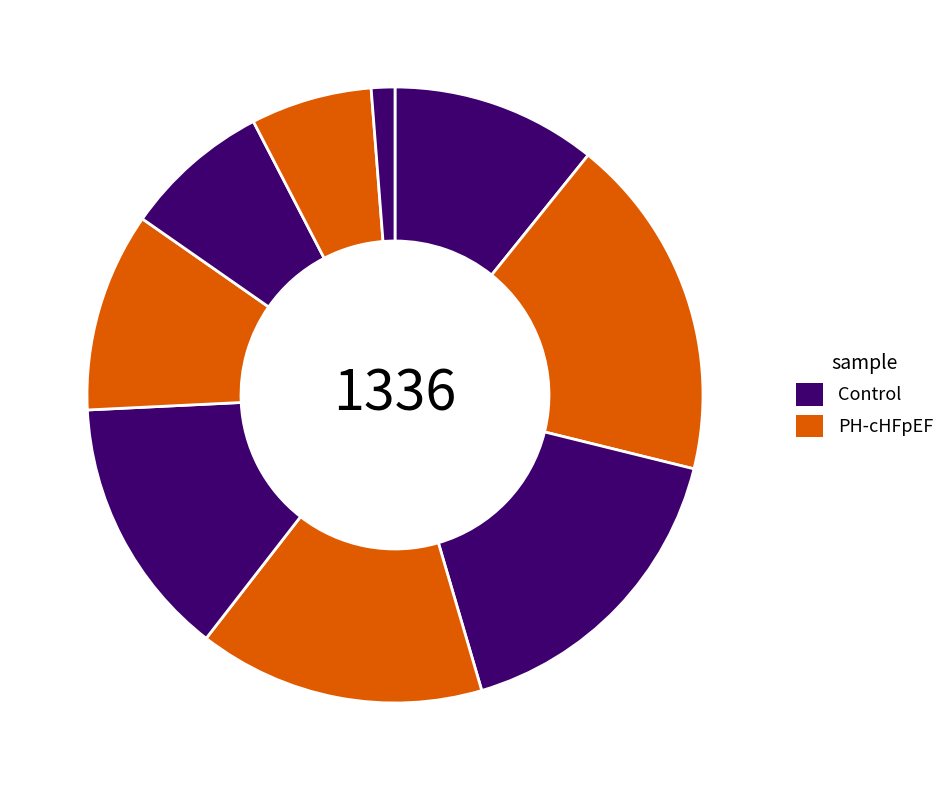

How many slices are in this pie chart?

9